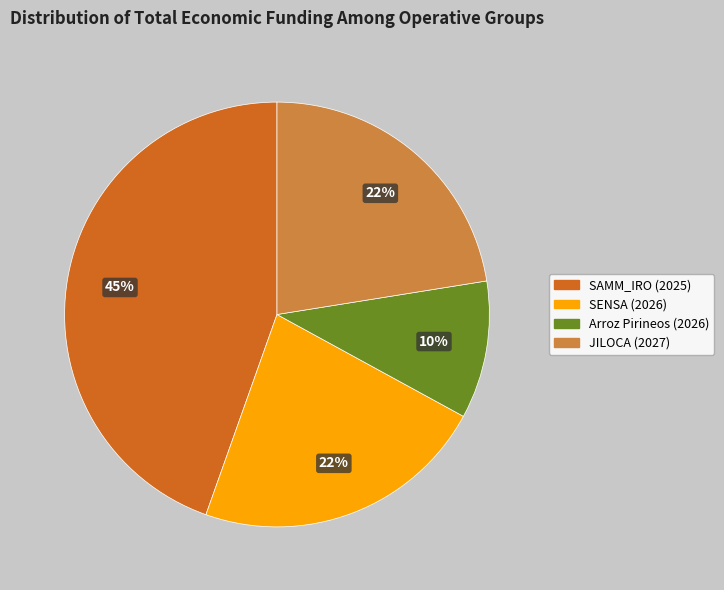

Count the number of slices in the pie.

4